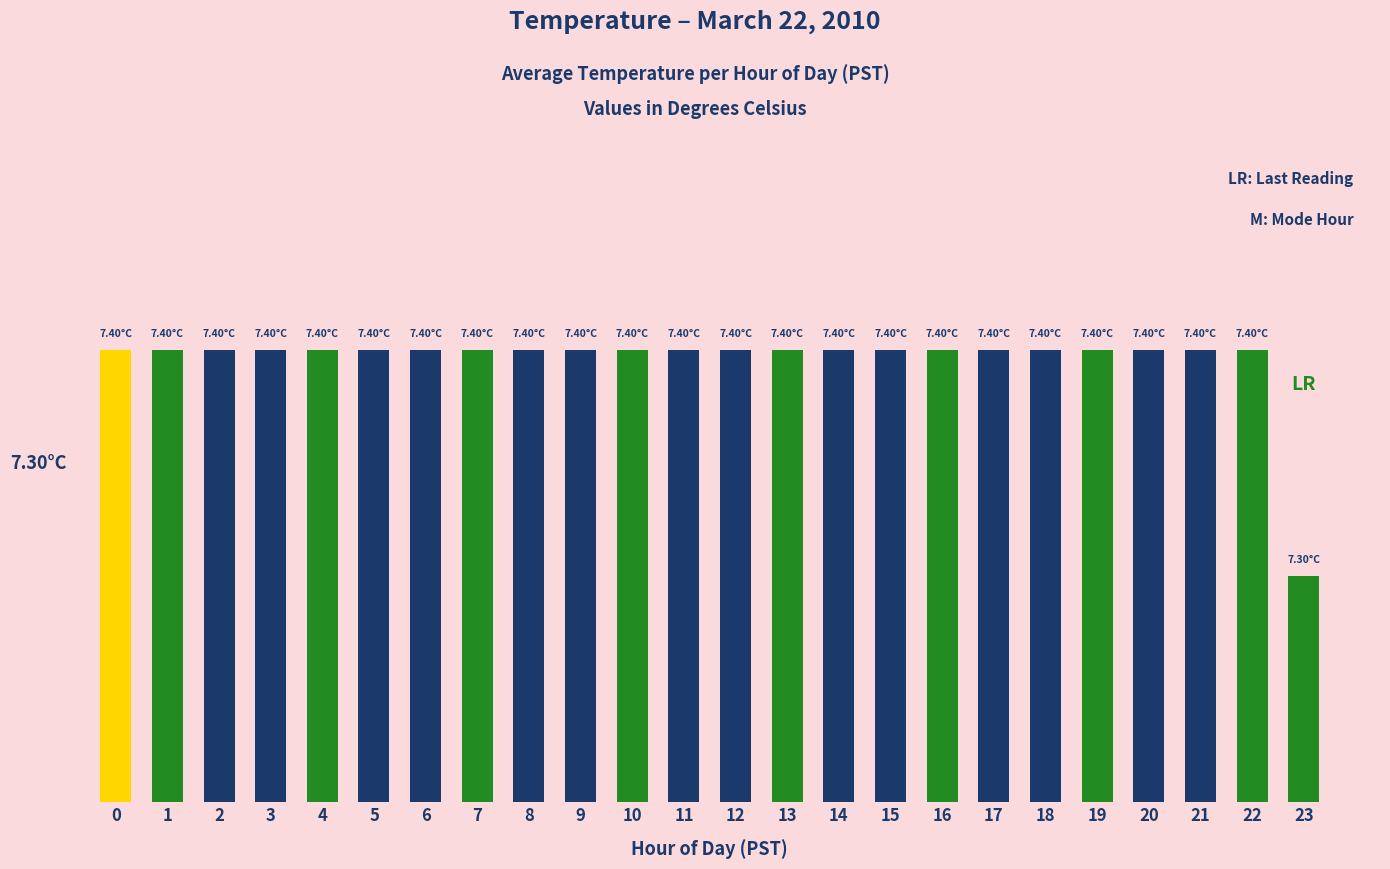

Which category has the lowest value across all series?

23